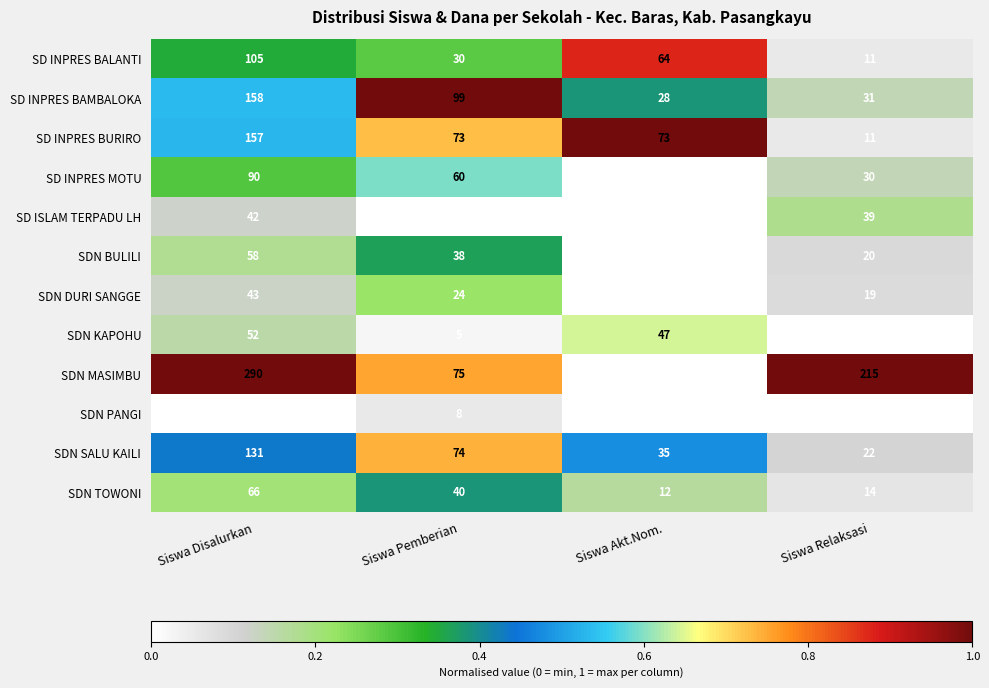

What is the difference between the maximum and second lowest values in the SD INPRES BALANTI series?

75